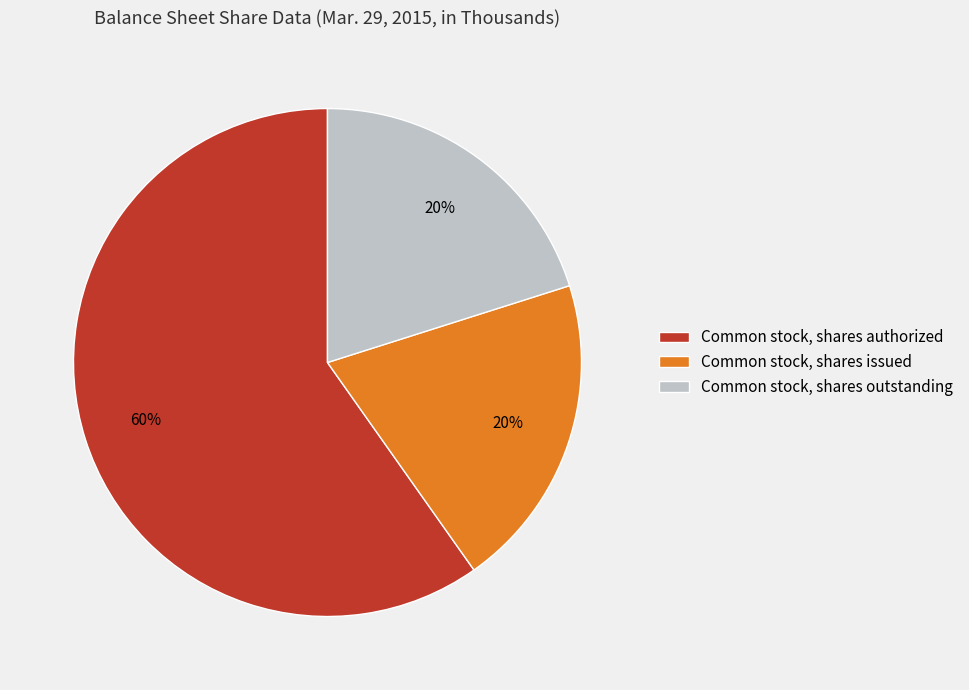

Is it true that Common stock, shares authorized is 72% of the pie?

False